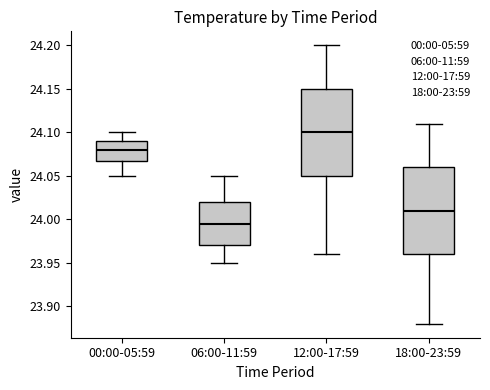

Reading left to right, transcribe this box plot: for each box, give where its median line is, the range the box spans, and where its two whiskers end, as read against the y-axis. The values are not printed on the chart, so give them approximately, as read against the axis.

00:00-05:59: median 24.080, box 24.070 to 24.090, whiskers 24.050 to 24.100
06:00-11:59: median 23.995, box 23.970 to 24.020, whiskers 23.950 to 24.050
12:00-17:59: median 24.100, box 24.050 to 24.150, whiskers 23.960 to 24.200
18:00-23:59: median 24.010, box 23.960 to 24.060, whiskers 23.880 to 24.110